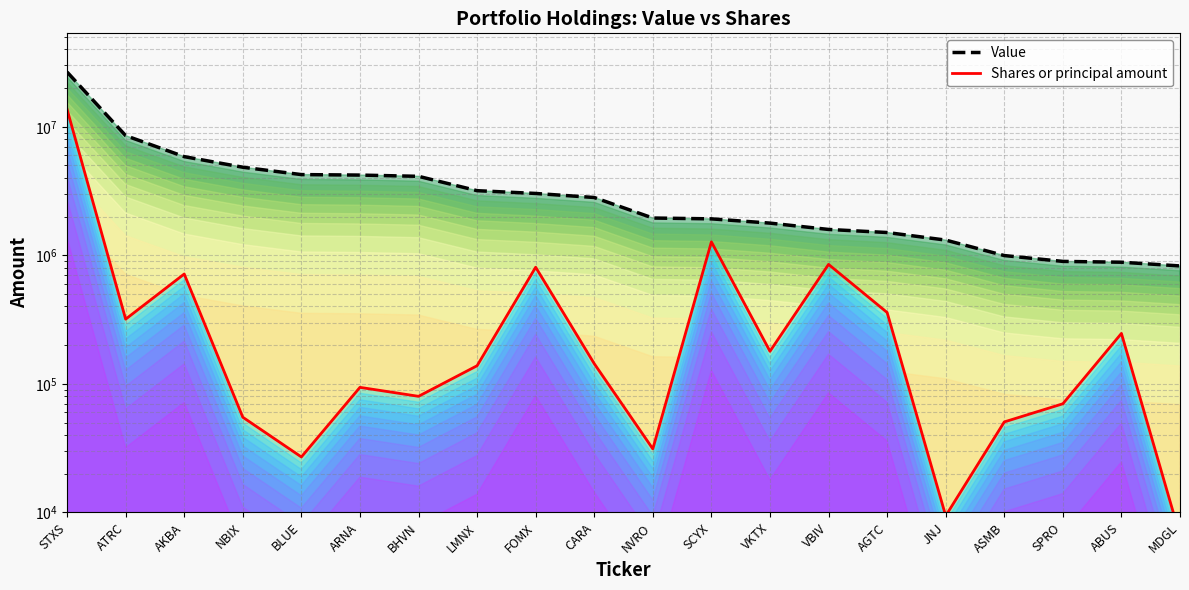

How many data points in Shares or principal amount are less than 143611?

10